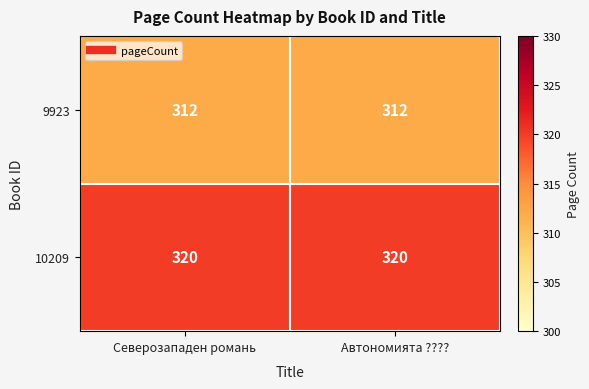

Is it true that 10209 equals 488 at Автономията ?????

False